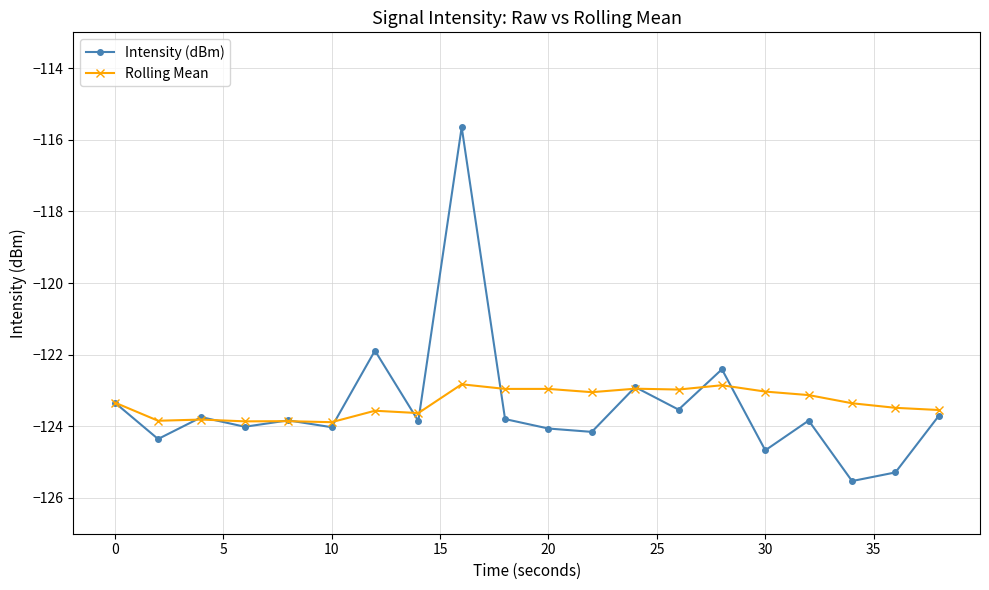

True or false: Rolling Mean has more than 1 interior local peaks.

True